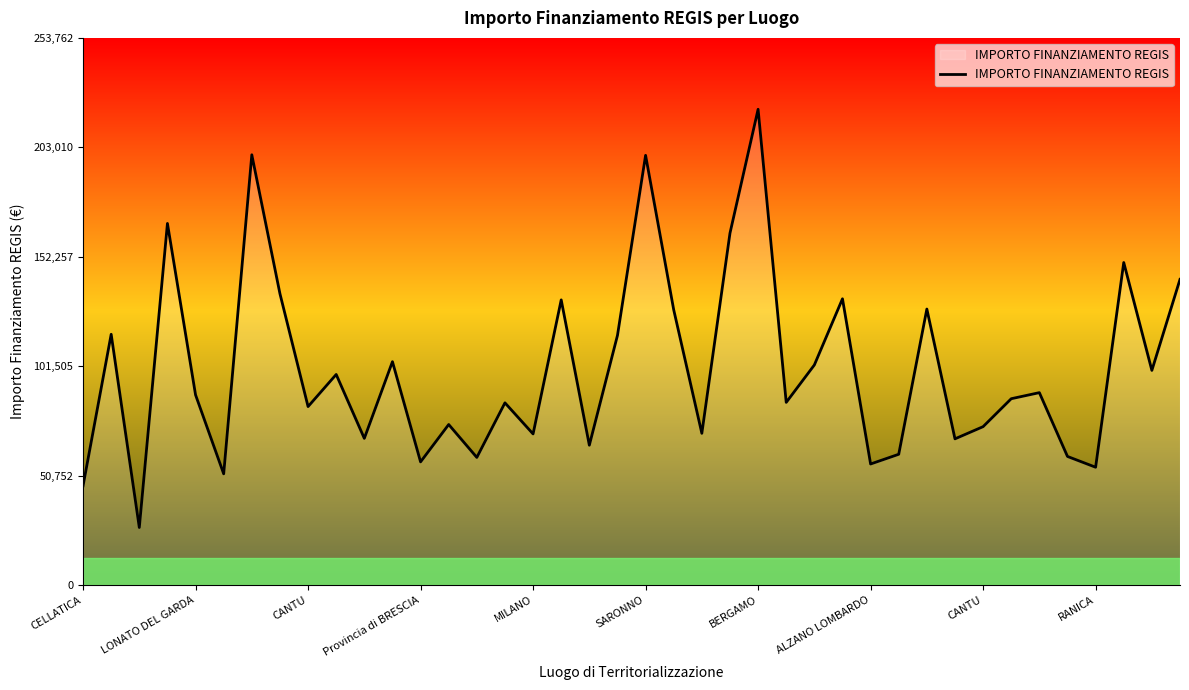

What is the difference between the second highest and second lowest values?

153523.2